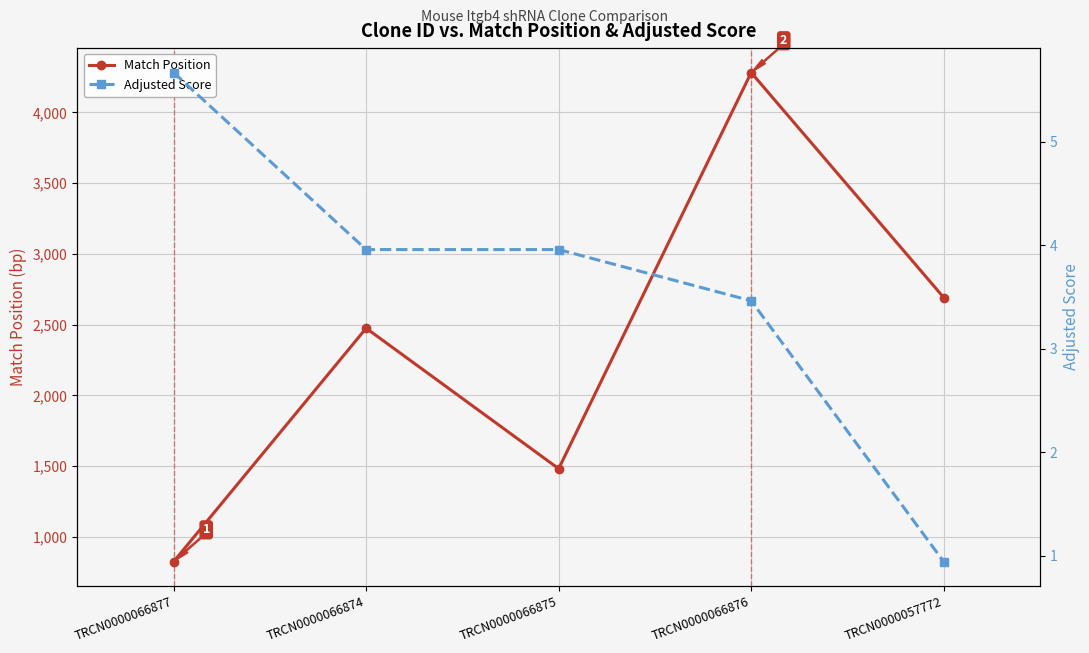

What is the value of the Match Position point at the 3rd from the left?

1482